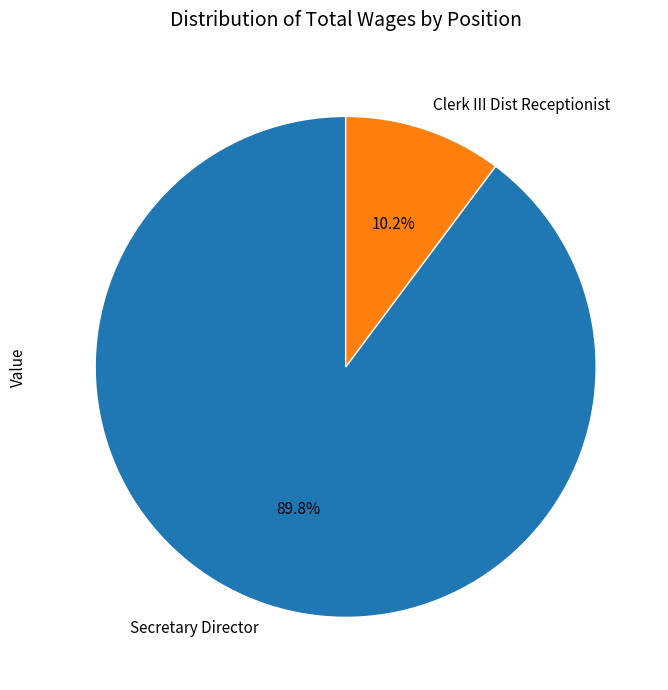

How many segments does this pie chart have?

2